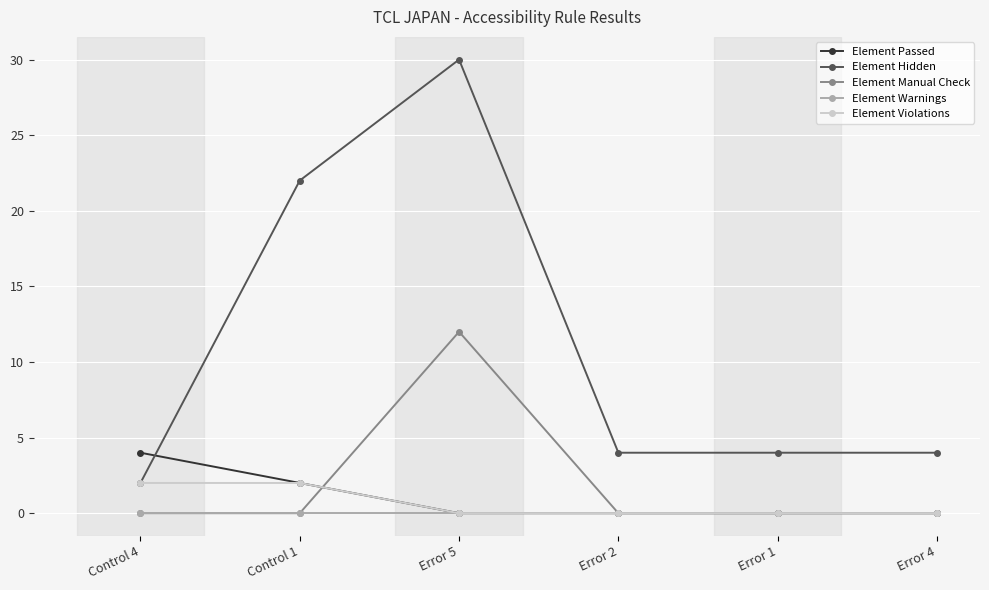

At which category is the sum across all series the highest?

Error 5